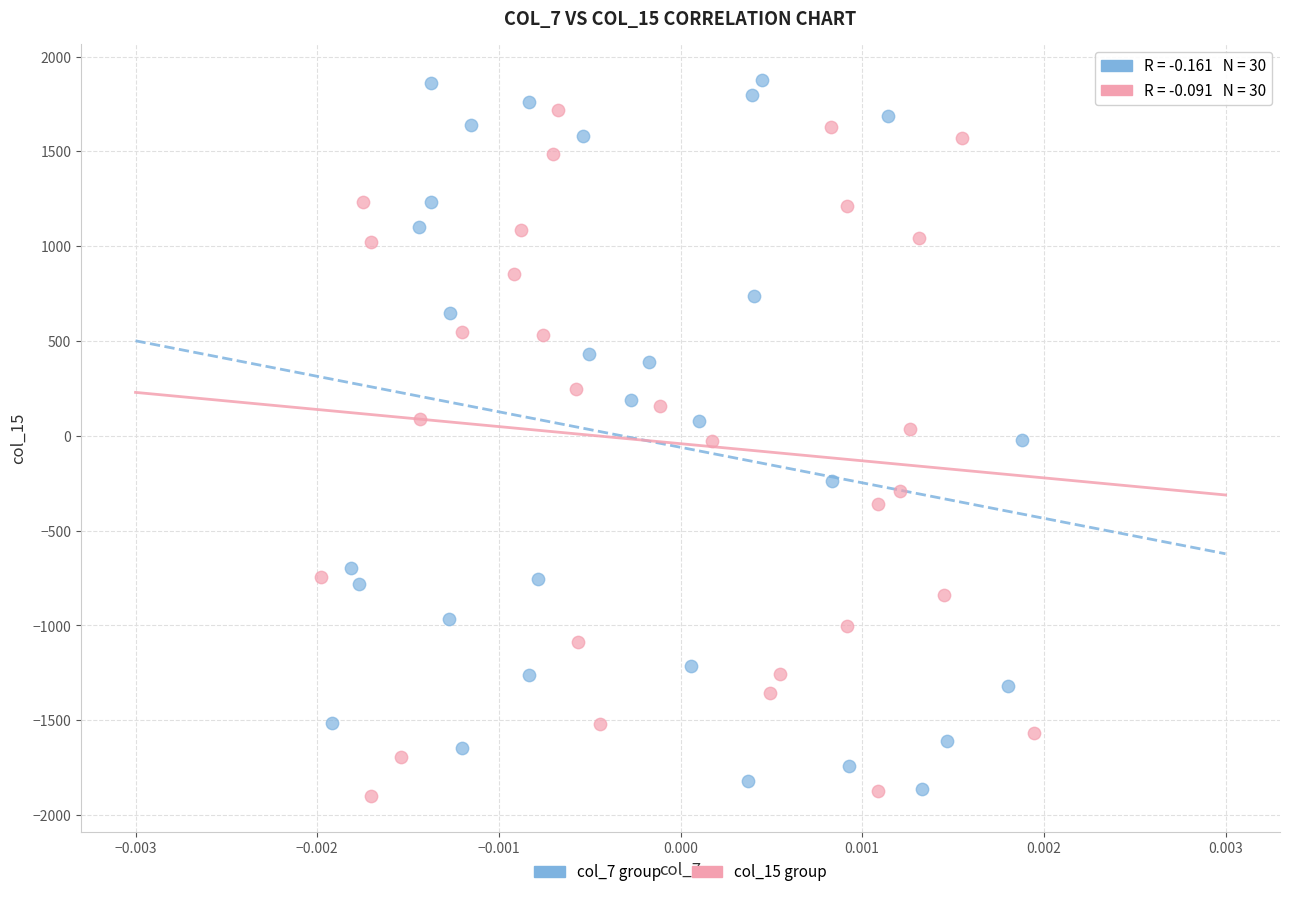

Which series reaches the minimum Y coordinate?

col_15 group